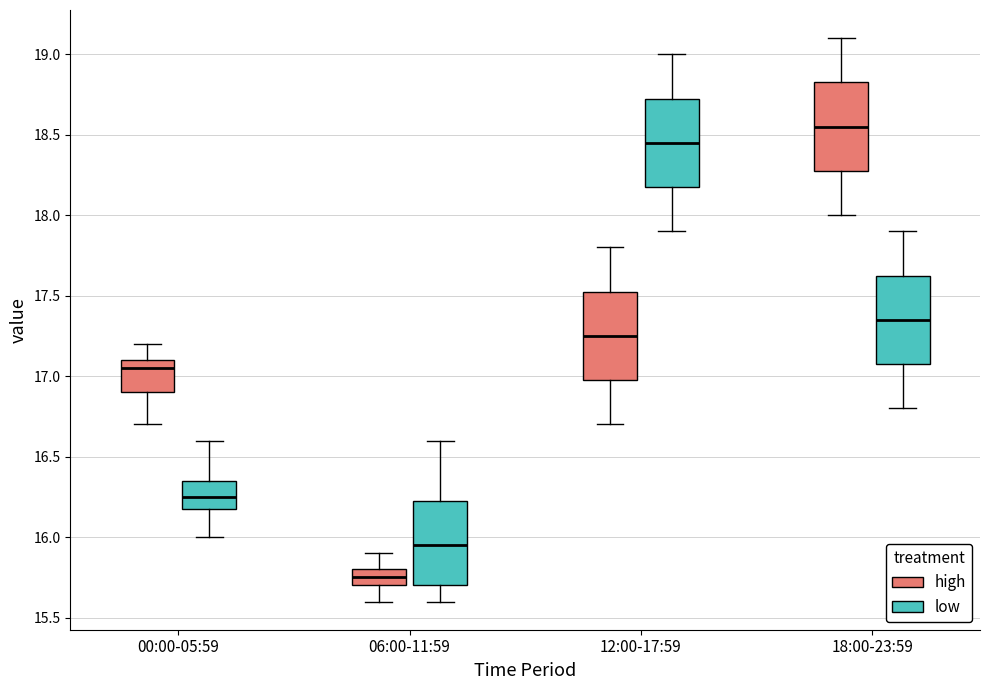

Reading left to right, transcribe this box plot: for each box, give where its median line is, the range the box spans, and where its two whiskers end, as read against the y-axis. The values are not printed on the chart, so give them approximately, as read against the axis.

00:00-05:59 (high): median 17.05, box 16.90 to 17.10, whiskers 16.70 to 17.20
00:00-05:59 (low): median 16.25, box 16.20 to 16.35, whiskers 16.00 to 16.60
06:00-11:59 (high): median 15.75, box 15.70 to 15.80, whiskers 15.60 to 15.90
06:00-11:59 (low): median 15.95, box 15.70 to 16.25, whiskers 15.60 to 16.60
12:00-17:59 (high): median 17.25, box 17.00 to 17.55, whiskers 16.70 to 17.80
12:00-17:59 (low): median 18.45, box 18.20 to 18.75, whiskers 17.90 to 19.00
18:00-23:59 (high): median 18.55, box 18.30 to 18.85, whiskers 18.00 to 19.10
18:00-23:59 (low): median 17.35, box 17.10 to 17.65, whiskers 16.80 to 17.90